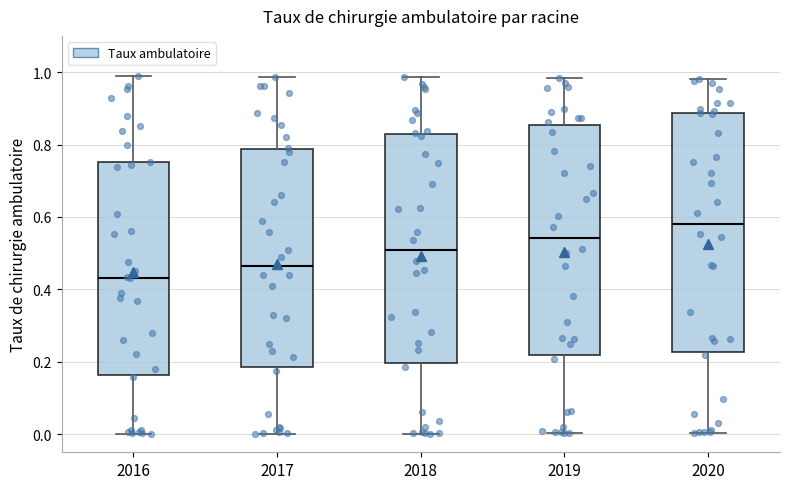

Reading left to right, read every box against the y-axis: the position of its median line, the range the box covers, and the ends of its whiskers. The values are not printed on the chart, so give them approximately, as read against the axis.

2016: median 0.44, box 0.16 to 0.76, whiskers 0.00 to 0.98
2017: median 0.46, box 0.18 to 0.78, whiskers 0.00 to 0.98
2018: median 0.50, box 0.20 to 0.84, whiskers 0.00 to 0.98
2019: median 0.54, box 0.22 to 0.86, whiskers 0.00 to 0.98
2020: median 0.58, box 0.22 to 0.88, whiskers 0.00 to 0.98